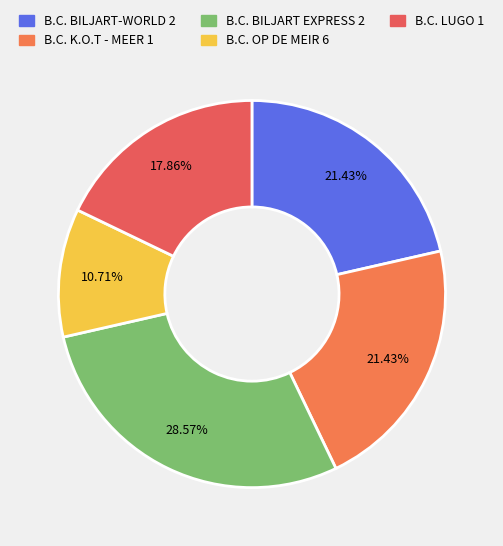

The B.C. BILJART EXPRESS 2 slice represents 40% of the pie. True or false?

False